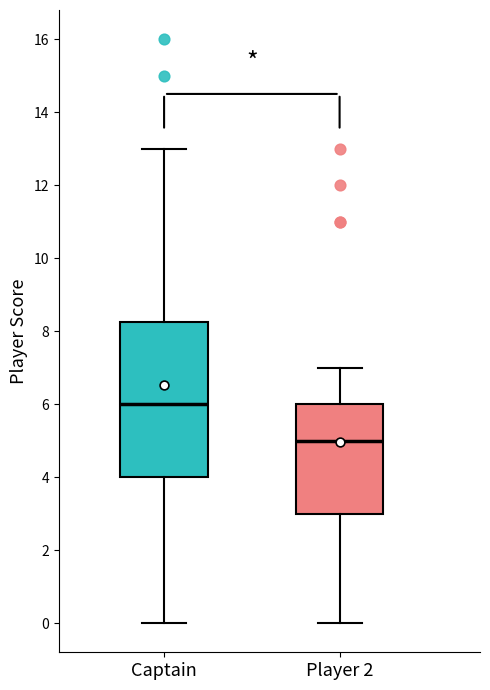

Reading left to right, transcribe this box plot: for each box, give where its median line is, the range the box spans, and where its two whiskers end, as read against the y-axis. The values are not printed on the chart, so give them approximately, as read against the axis.

Captain: median 6.0, box 4.0 to 8.2, whiskers 0.0 to 13.0
Player 2: median 5.0, box 3.0 to 6.0, whiskers 0.0 to 7.0